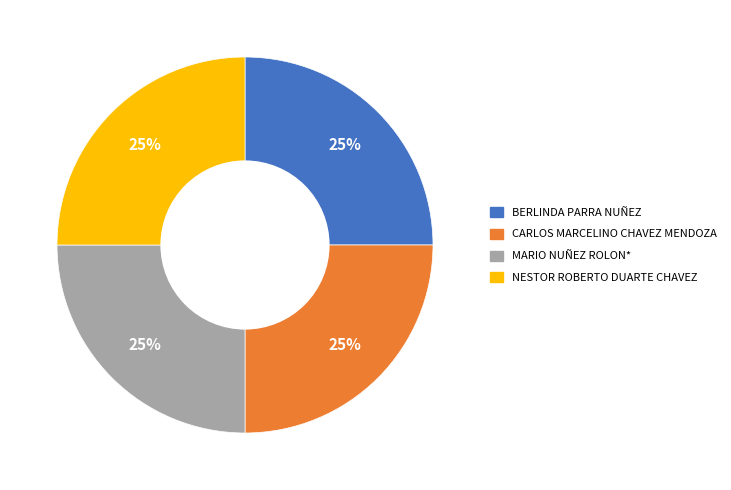

To the nearest percent, what is the average slice percentage?

25%